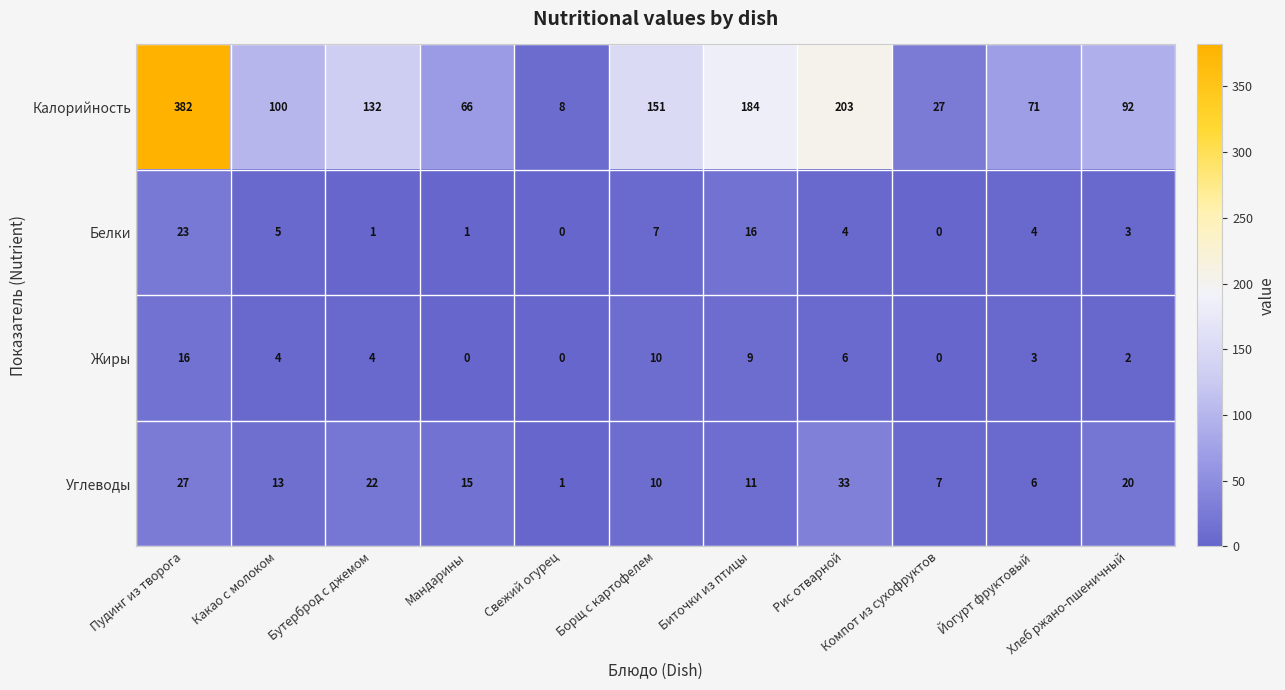

What is the sum of all Калорийность values?

1416